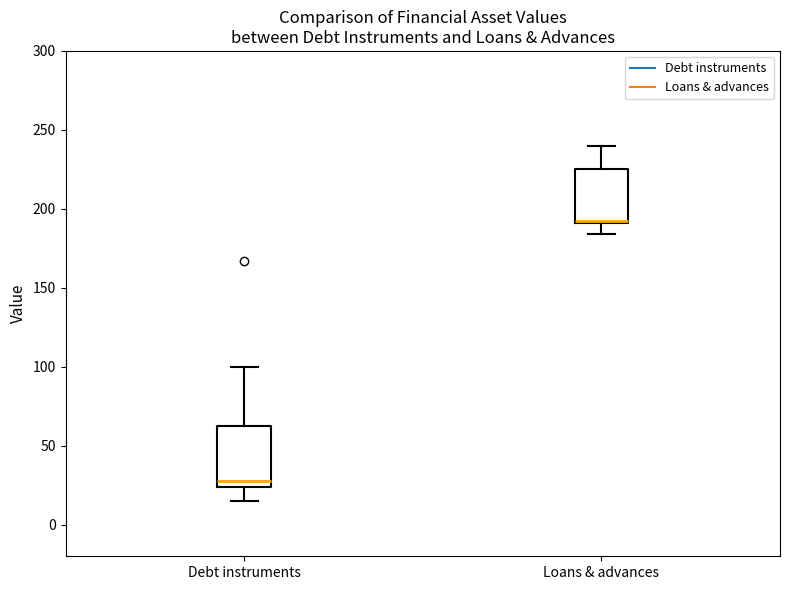

Reading left to right, read every box against the y-axis: the position of its median line, the range the box covers, and the ends of its whiskers. The values are not printed on the chart, so give them approximately, as read against the axis.

Debt instruments: median 30, box 25 to 65, whiskers 15 to 100
Loans & advances: median 190 (drawn on the box's lower edge), box 190 to 225, whiskers 185 to 240